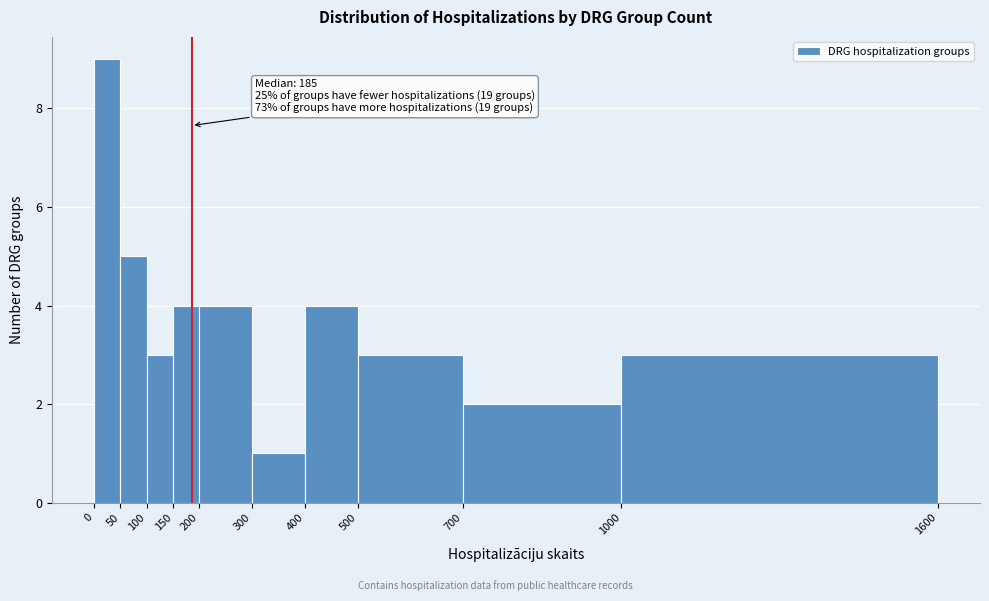

Over which range of the x-axis is the bar tallest?

0 to 50